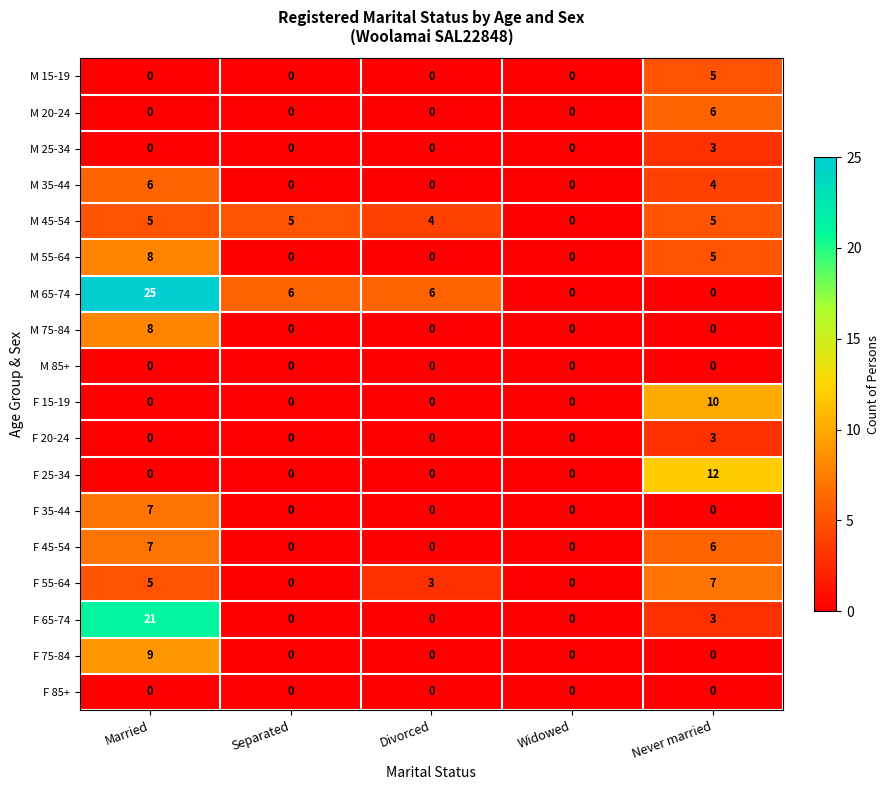

What is the maximum value shown in the chart?

25